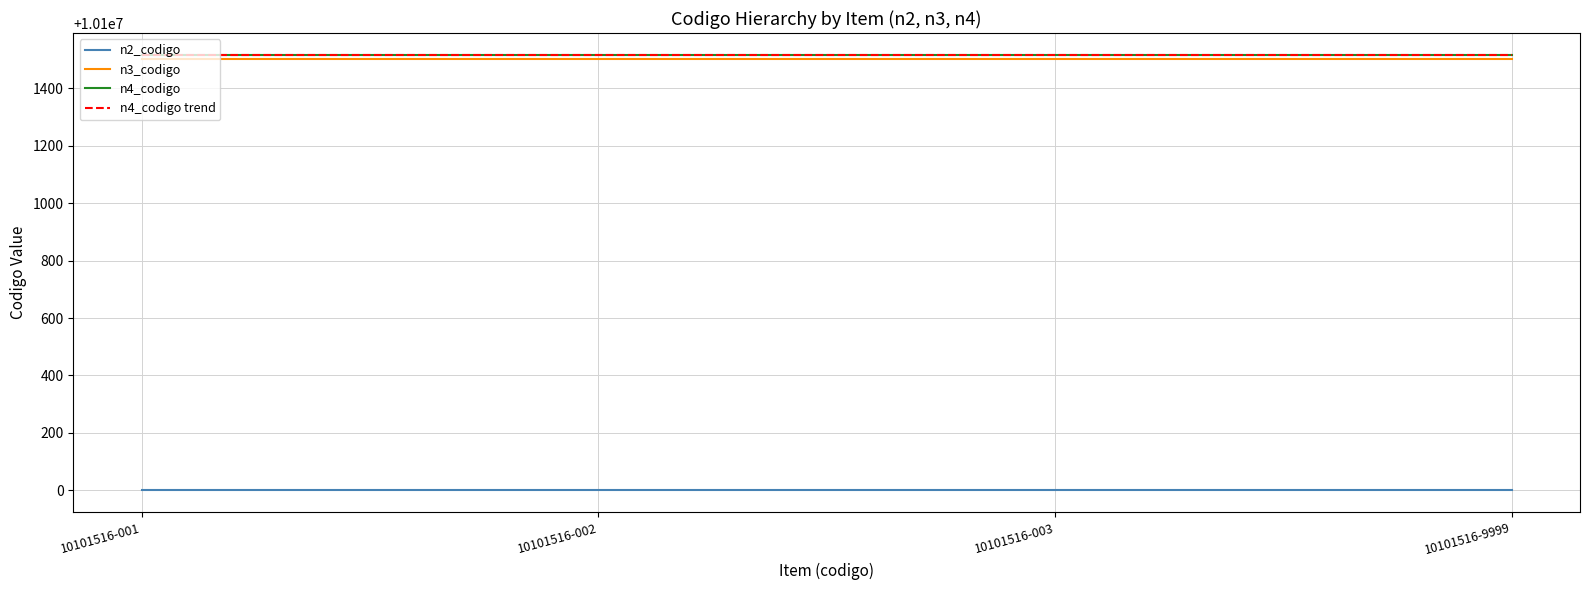

What is the approximate value of n2_codigo at 10101516-9999?

10100000